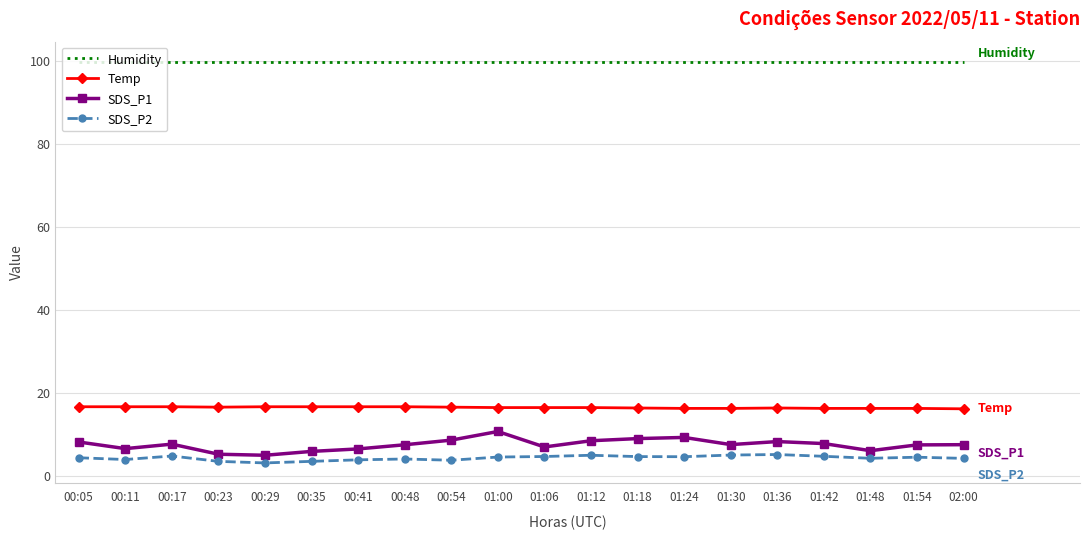

What position from the left is 00:23?

4